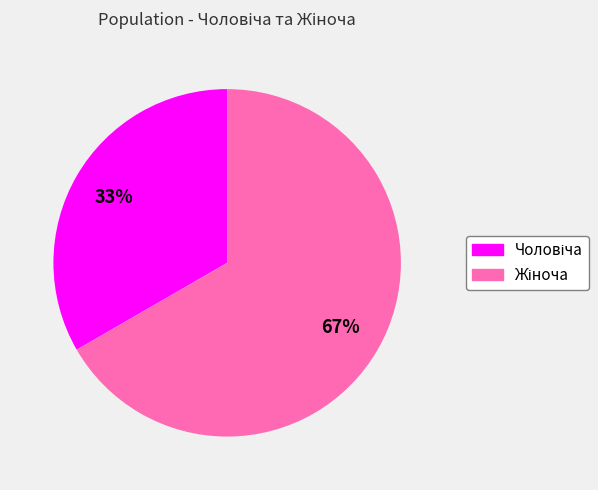

To the nearest percent, what is the average slice percentage?

50%